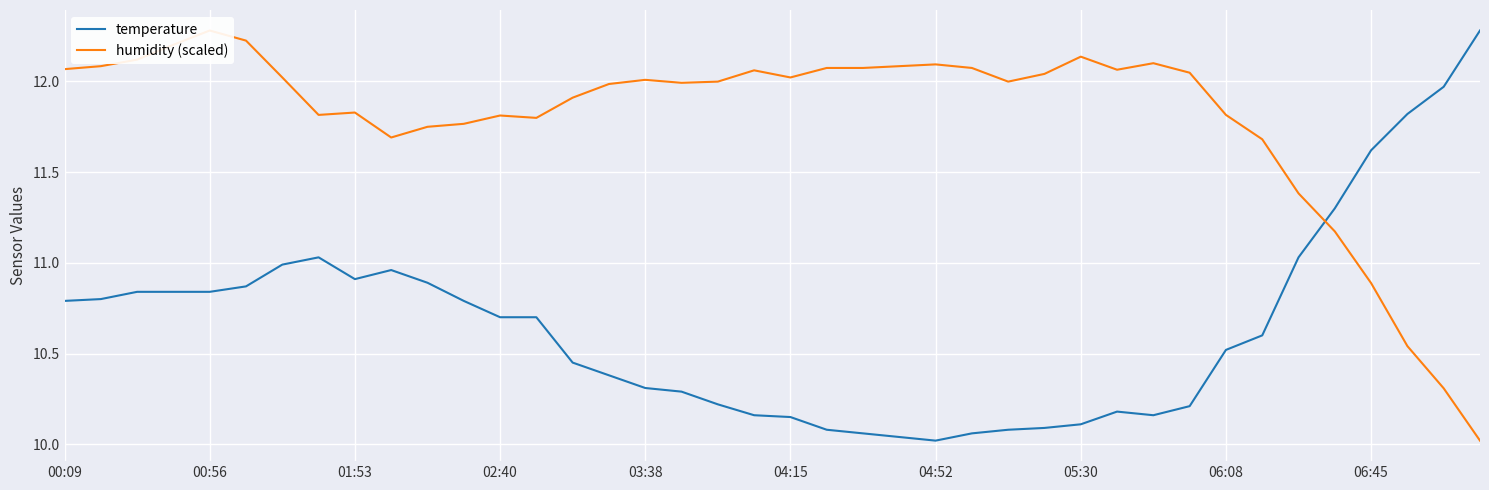

What is the sum of the humidity (scaled) values at 32 and 02:40?

24.0